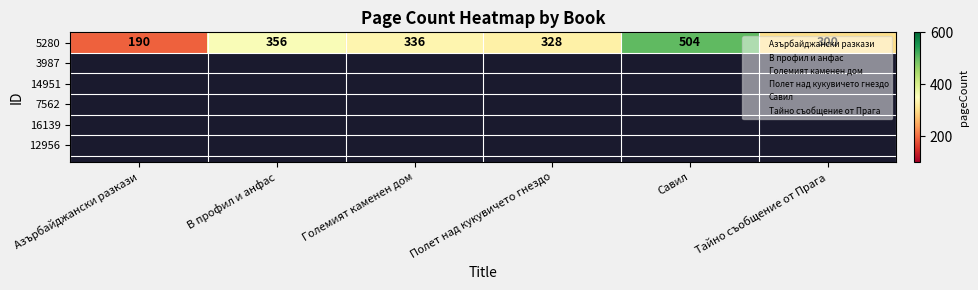

Rank the categories by value from lowest to highest.

Азърбайджански разкази, Тайно съобщение от Прага, Полет над кукувичето гнездо, Големият каменен дом, В профил и анфас, Савил